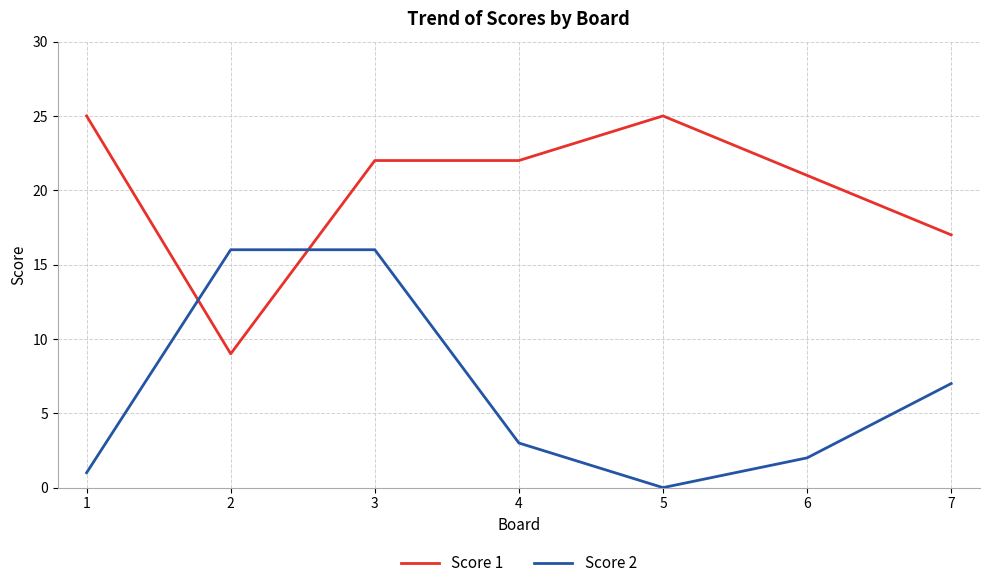

What is the difference between the maximum and minimum values in the Score 1 series?

16